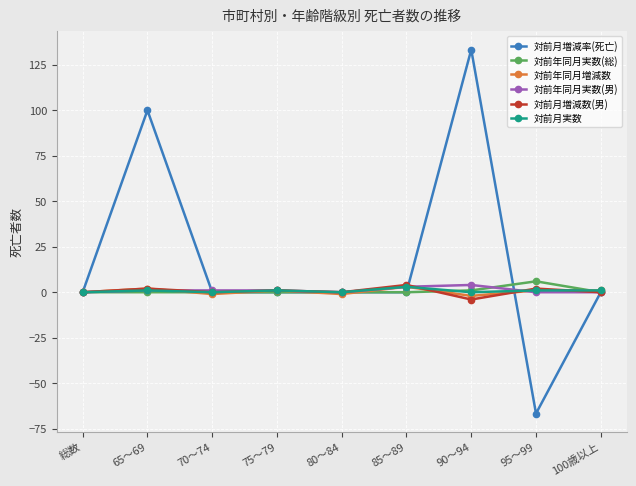

What is the greatest value displayed?

133.3